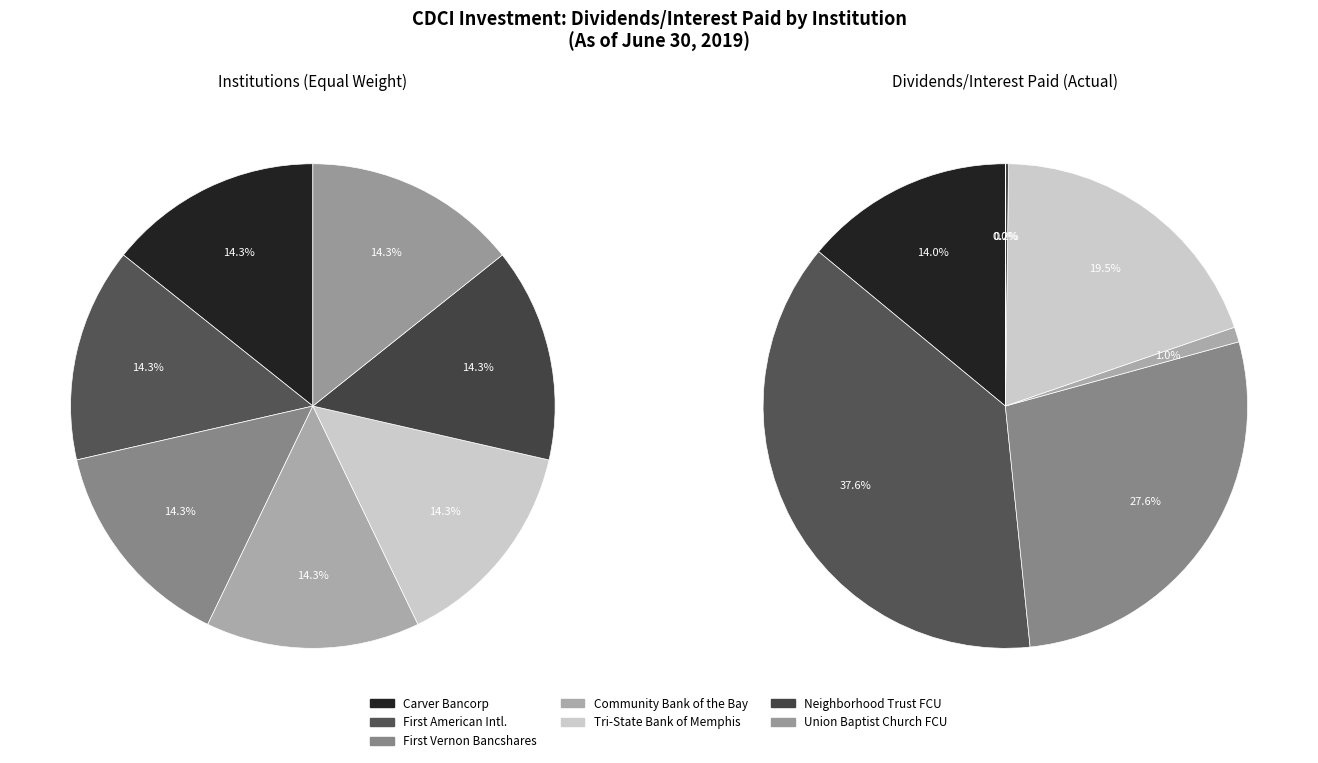

To the nearest percent, what is the difference between the largest and smallest slice percentages?

38%